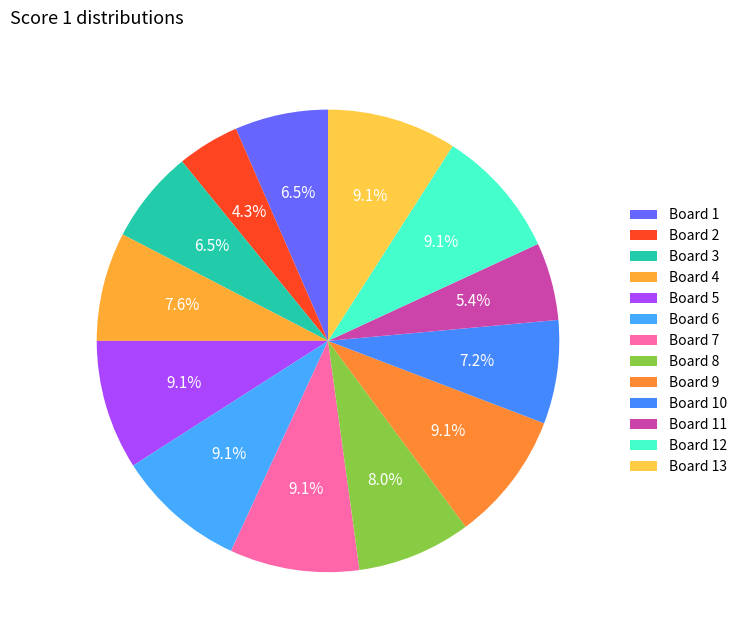

Count the number of slices in the pie.

13